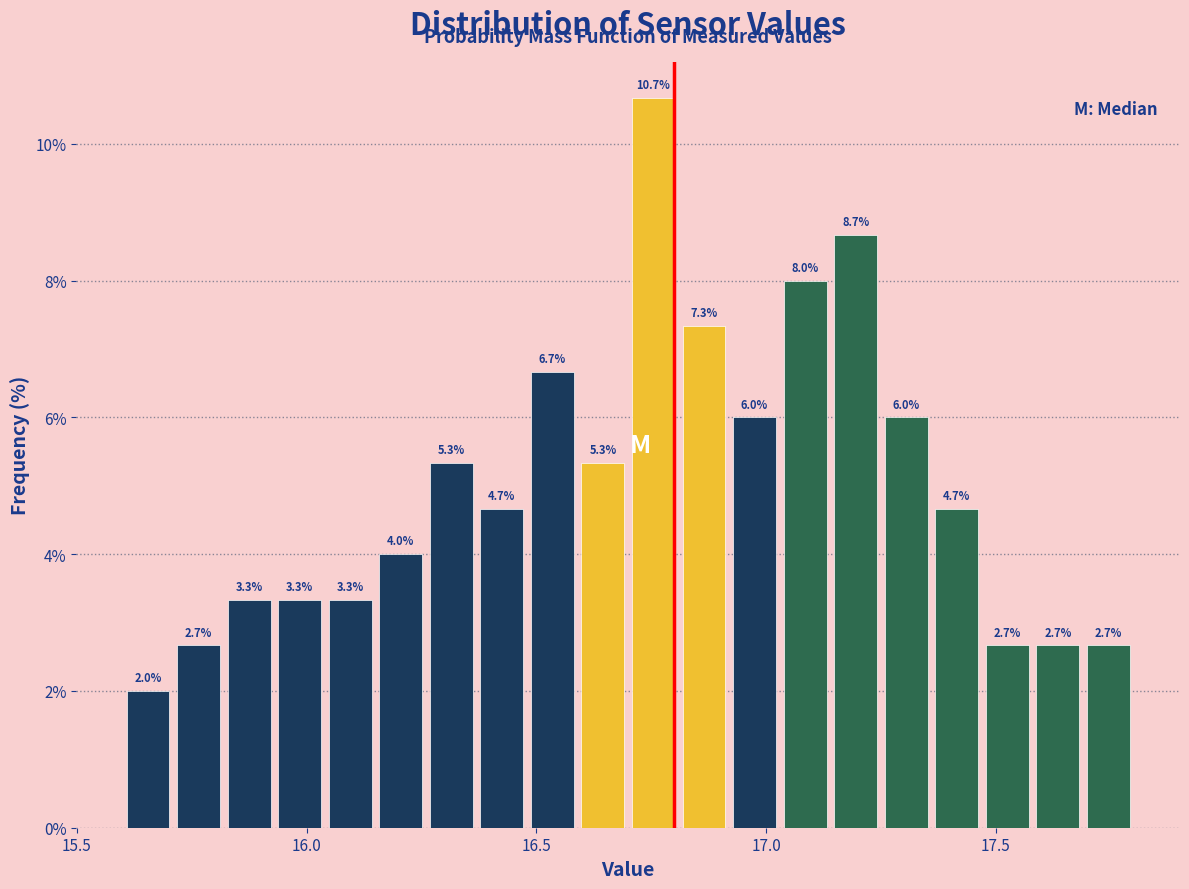

Around what value on the x-axis is the tallest bar? Give the approximate position of its centre, as read against the axis.

16.75